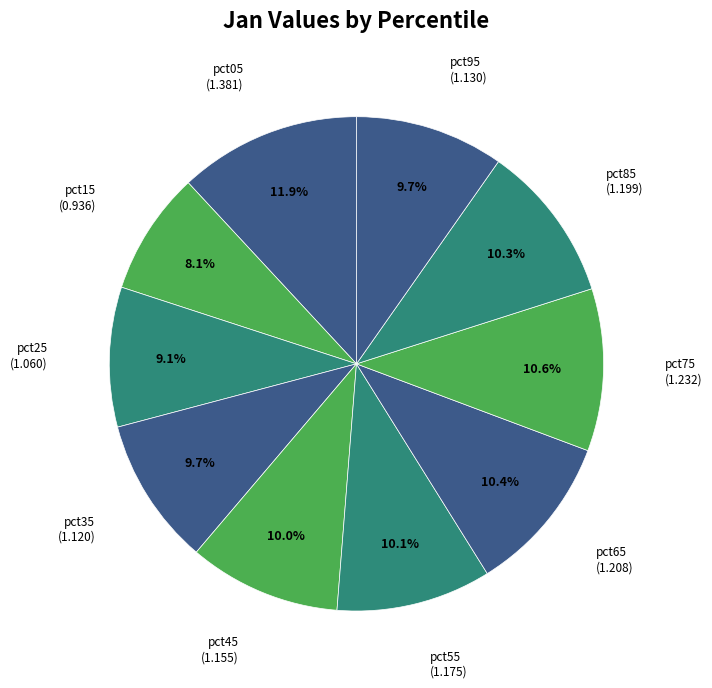

Which category has the biggest portion of the pie?

pct05